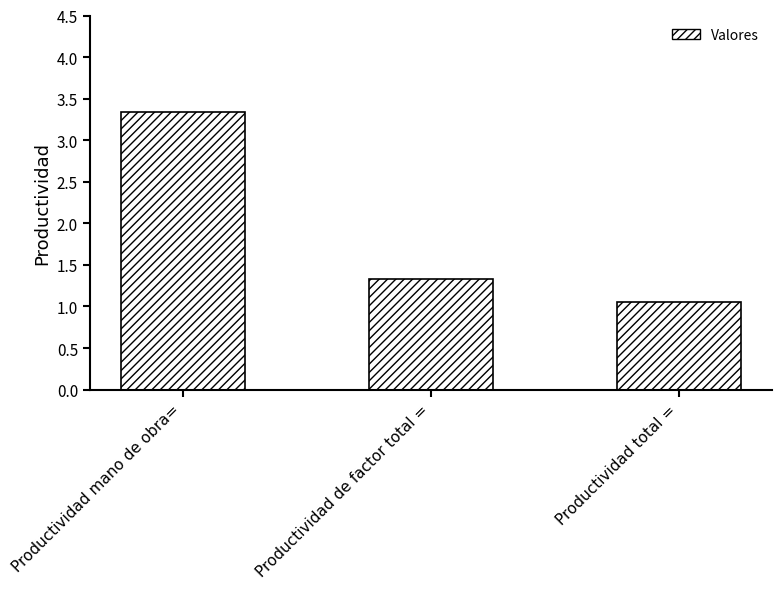

What is the maximum value shown in the chart?

3.3